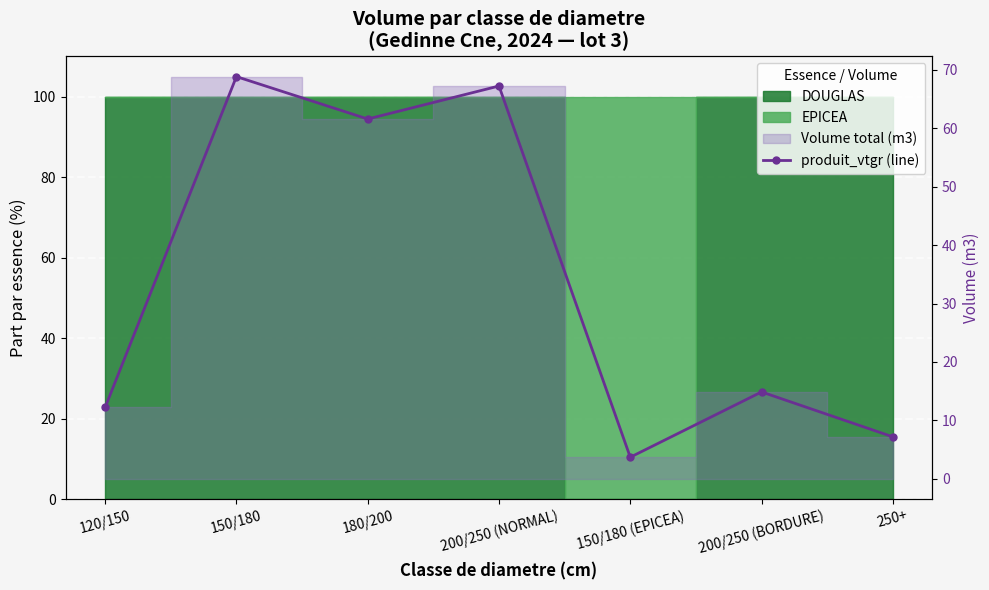

The chart shows a value of 68.8 at 150/180. True or false?

True